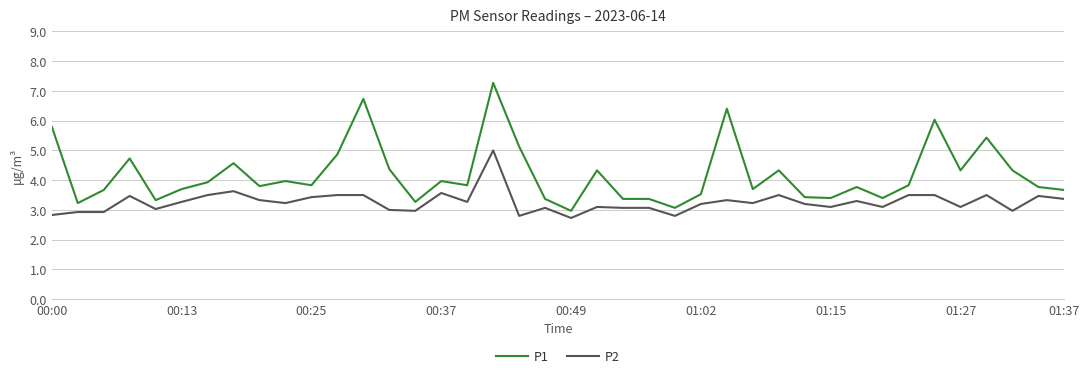

True or false: P2 and P1 intersect in this chart.

False